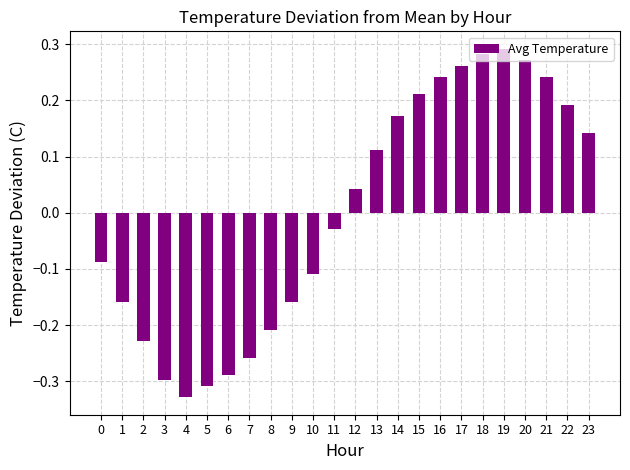

Which label corresponds to the smallest value in the chart?

4